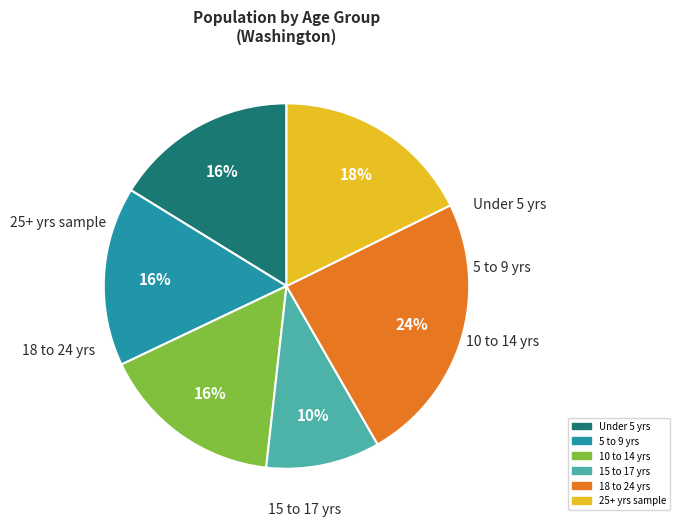

Is there any slice that represents more than half of the pie?

No